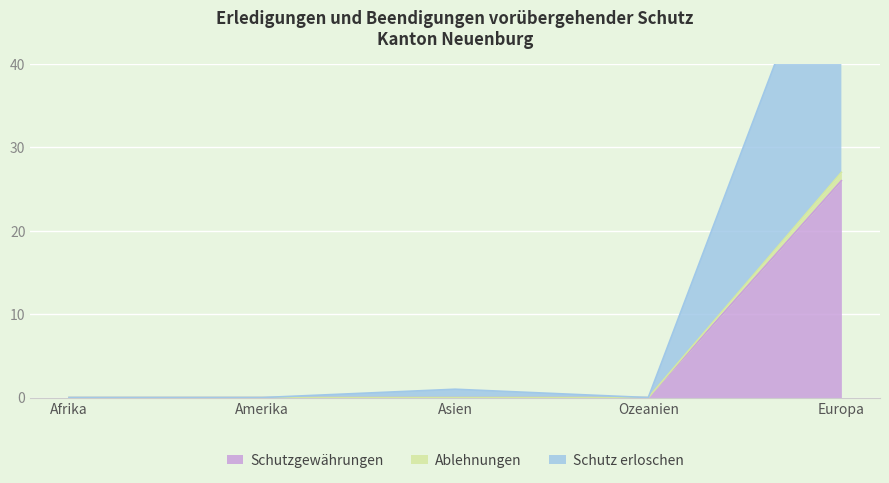

Which series has the largest range (max minus min)?

Schutz erloschen